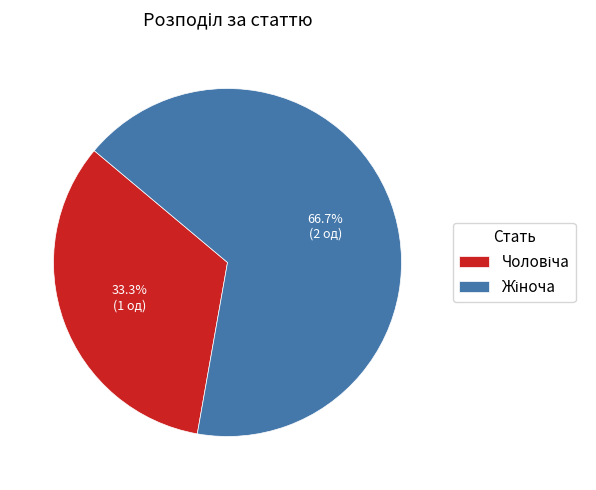

Does any single category account for the majority?

Yes